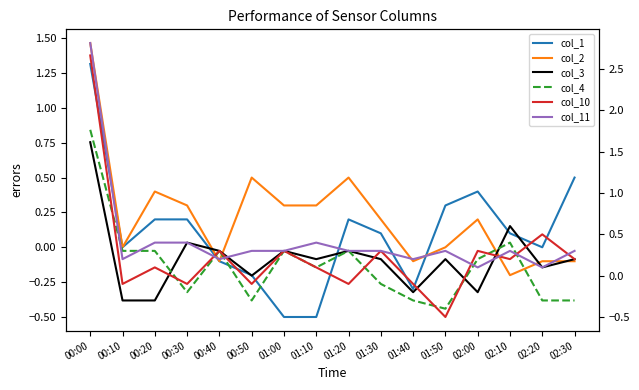

Does the chart have visible grid lines?

No